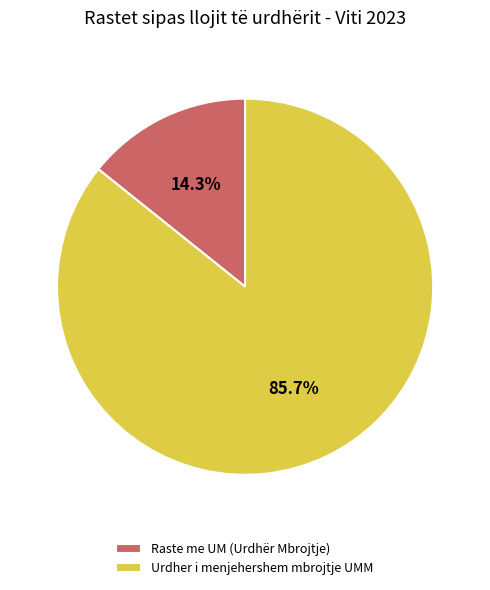

To the nearest percent, what is the combined percentage of Raste me UM (Urdhër Mbrojtje) and Urdher i menjehershem mbrojtje UMM?

100%